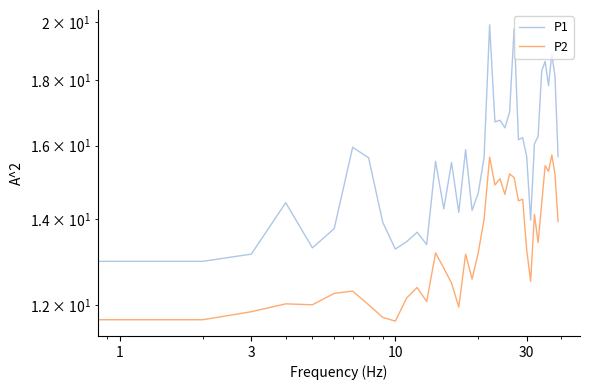

At how many categories does at least one series exceed 12?

40